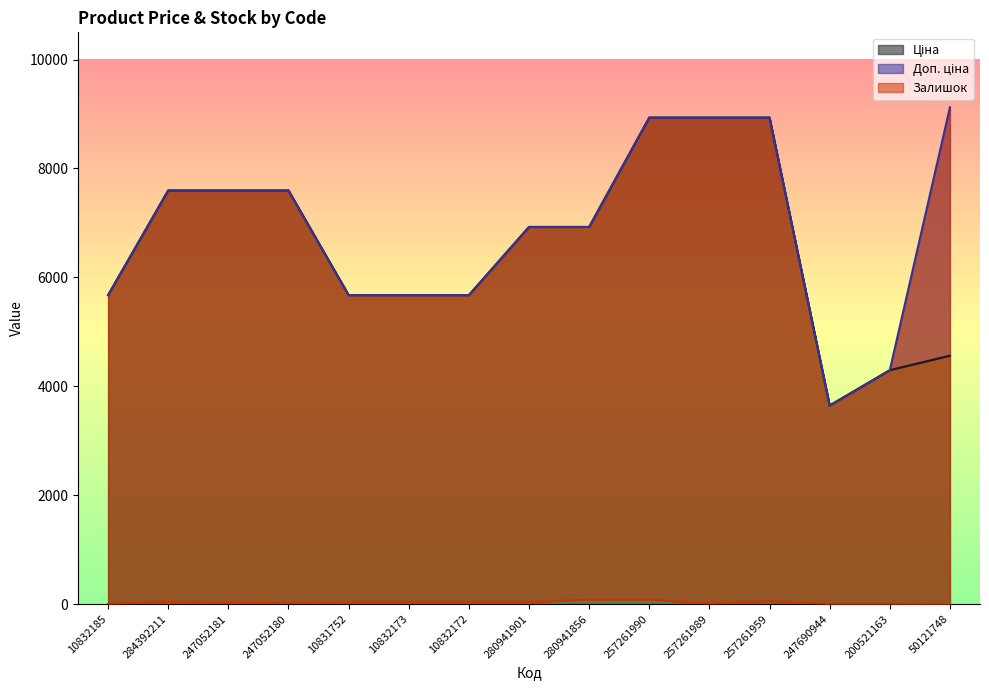

At how many categories does at least one series exceed 1708?

15